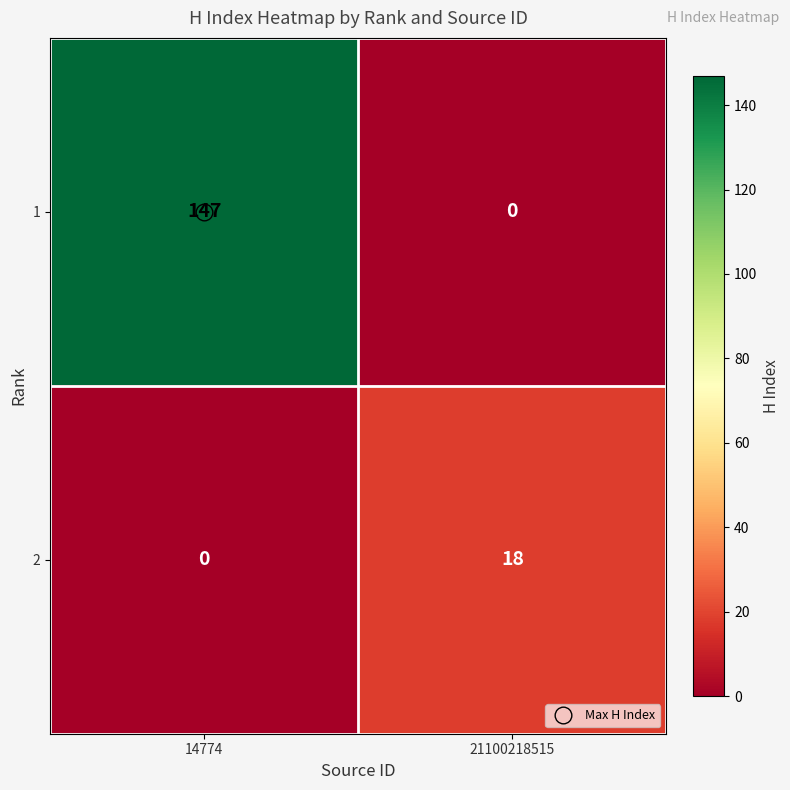

List the labels in order of 2 value, largest first.

21100218515, 14774